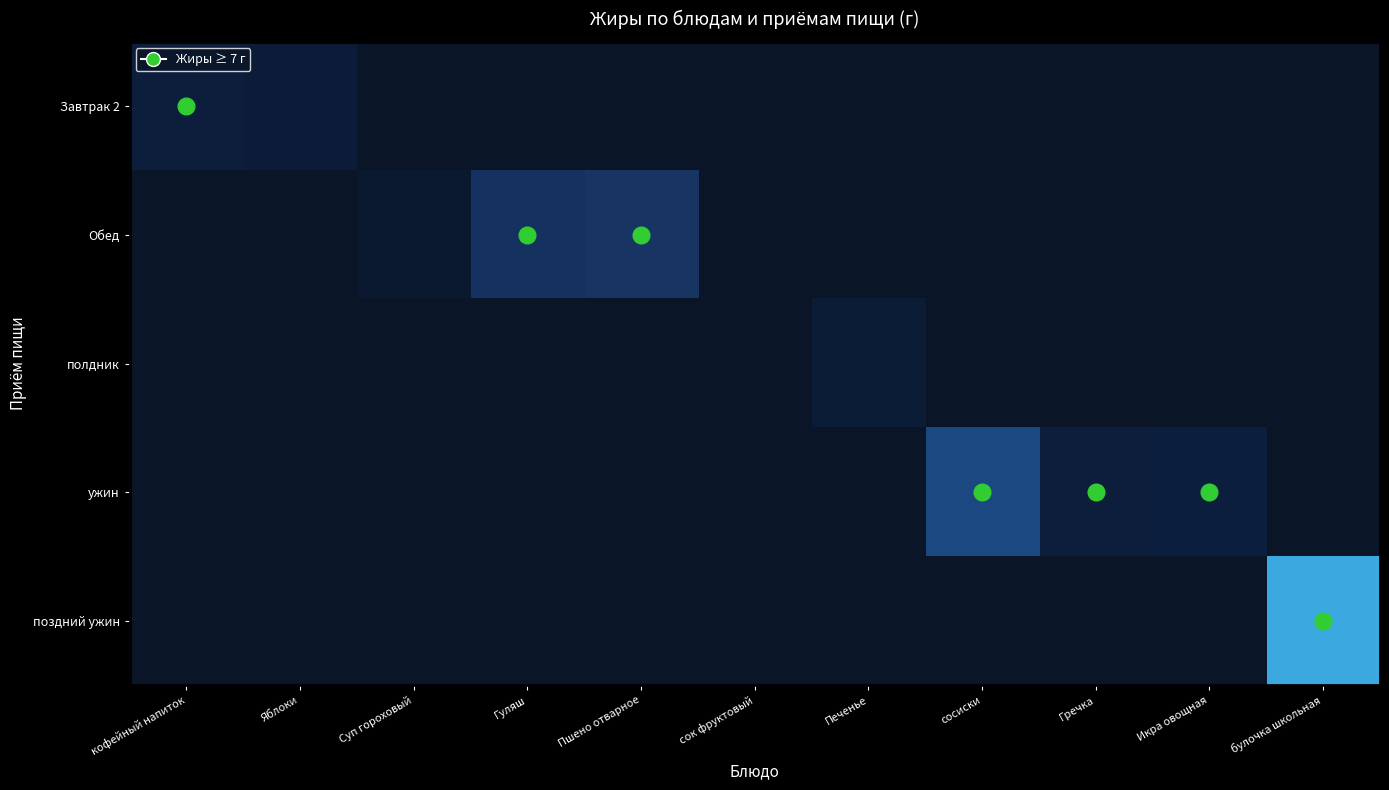

Reading left to right, extract all data points from this chart.

Завтрак 2: кофейный напиток=7.4	Яблоки=6.1	Суп гороховый=0.0	Гуляш=0.0	Пшено отварное=0.0	сок фруктовый=0.0	Печенье=0.0	сосиски=0.0	Гречка=0.0	Икра овощная=0.0	булочка школьная=0.0
Обед: кофейный напиток=0.0	Яблоки=0.0	Суп гороховый=2.9	Гуляш=14.9	Пшено отварное=15.8	сок фруктовый=0.1	Печенье=0.0	сосиски=0.0	Гречка=0.0	Икра овощная=0.0	булочка школьная=0.0
полдник: кофейный напиток=0.0	Яблоки=0.0	Суп гороховый=0.0	Гуляш=0.0	Пшено отварное=0.0	сок фруктовый=0.0	Печенье=5.8	сосиски=0.0	Гречка=0.0	Икра овощная=0.0	булочка школьная=0.0
ужин: кофейный напиток=0.0	Яблоки=0.0	Суп гороховый=0.0	Гуляш=0.0	Пшено отварное=0.0	сок фруктовый=0.0	Печенье=0.0	сосиски=20.2	Гречка=7.2	Икра овощная=7.9	булочка школьная=0.0
поздний ужин: кофейный напиток=0.0	Яблоки=0.0	Суп гороховый=0.0	Гуляш=0.0	Пшено отварное=0.0	сок фруктовый=0.0	Печенье=0.0	сосиски=0.0	Гречка=0.0	Икра овощная=0.0	булочка школьная=35.5